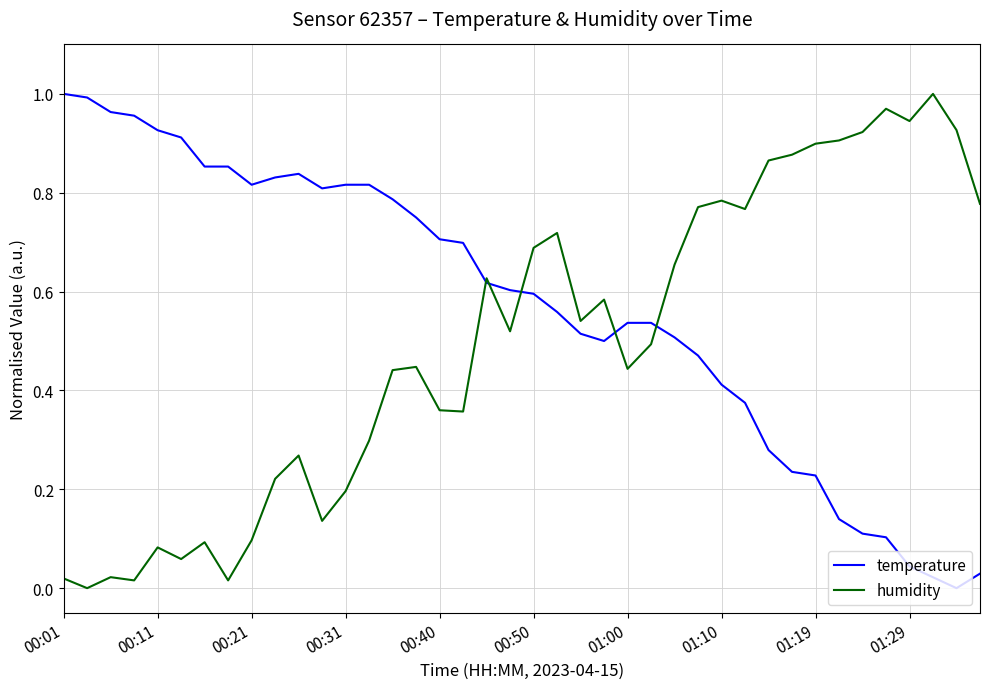

Which series has the largest total across all categories?

temperature